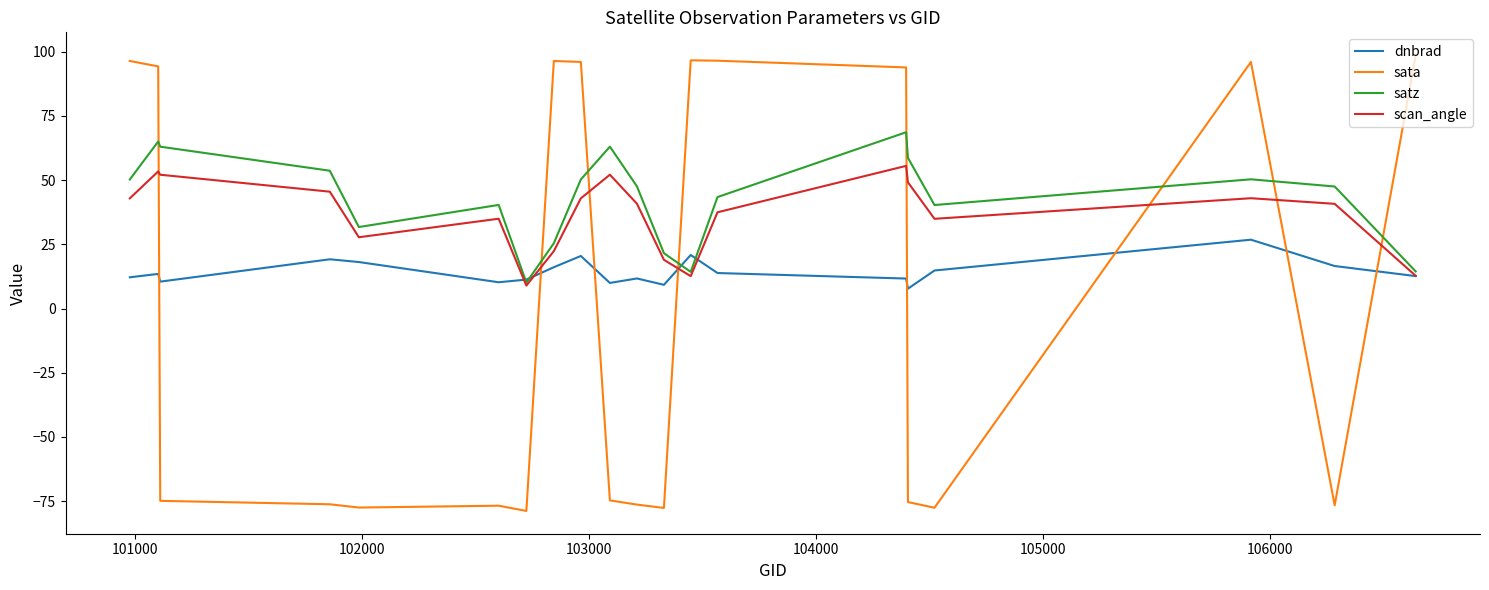

What is the difference between the maximum and minimum values in the scan_angle series?

46.6